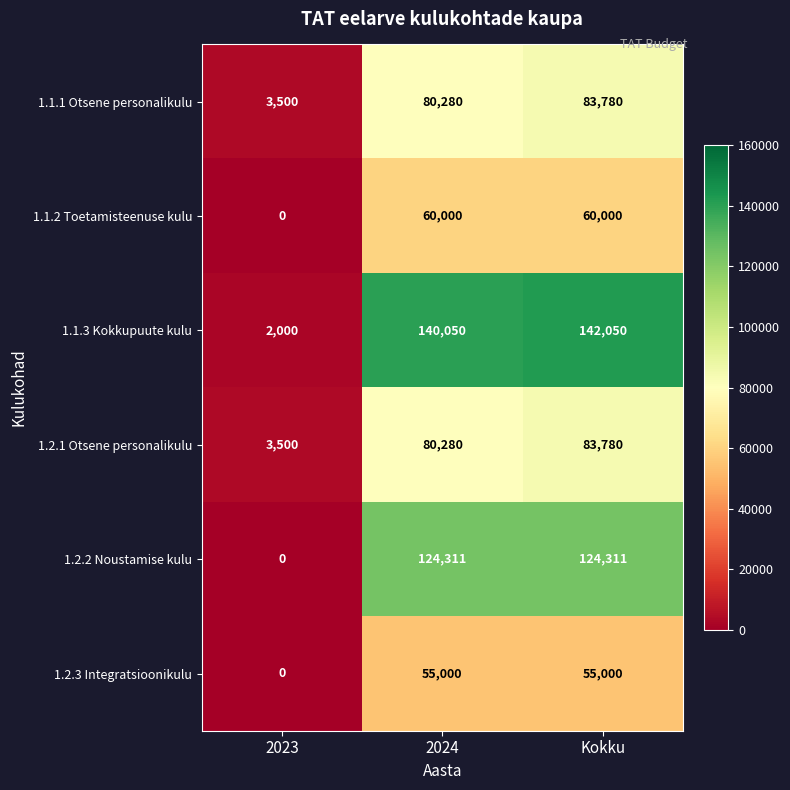

Reading left to right, what are all the values shown in this chart?

1.1.1 Otsene personalikulu: 3500	80280	83780
1.1.2 Toetamisteenuse kulu: 0	60000	60000
1.1.3 Kokkupuute kulu: 2000	140050	142050
1.2.1 Otsene personalikulu: 3500	80280	83780
1.2.2 Noustamise kulu: 0	124311	124311
1.2.3 Integratsioonikulu: 0	55000	55000